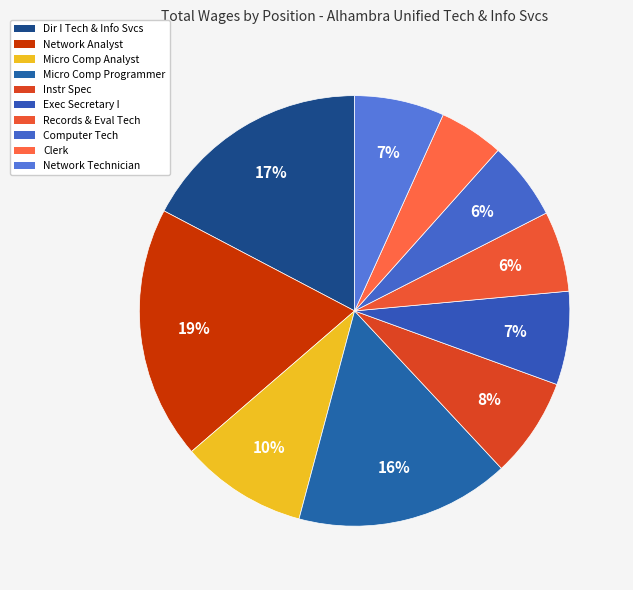

Which slice is the largest?

Network Analyst